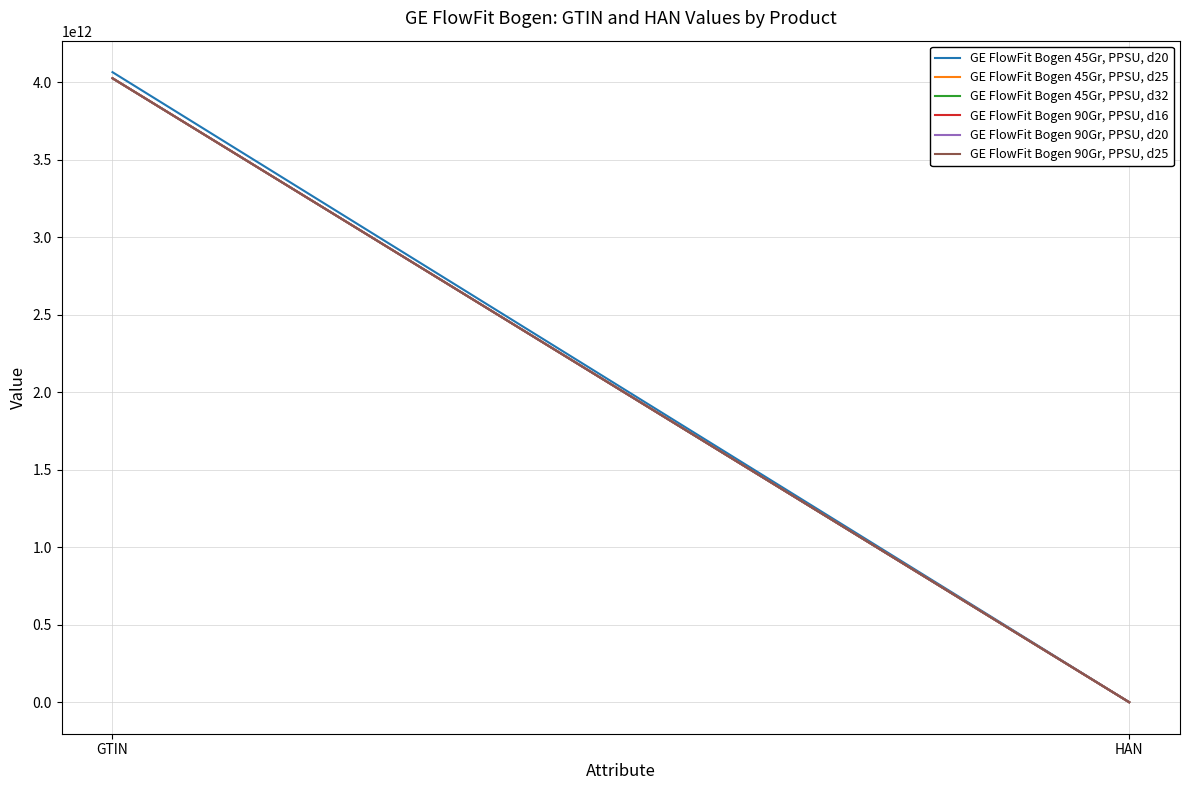

Reading left to right, list all the values displayed in this chart.

GE FlowFit Bogen 45Gr, PPSU, d20: 4064746015892	620061001
GE FlowFit Bogen 45Gr, PPSU, d25: 4025416609148	620062001
GE FlowFit Bogen 45Gr, PPSU, d32: 4025416609155	620063001
GE FlowFit Bogen 90Gr, PPSU, d16: 4025416609278	620070001
GE FlowFit Bogen 90Gr, PPSU, d20: 4025416609292	620071001
GE FlowFit Bogen 90Gr, PPSU, d25: 4025416609308	620072001